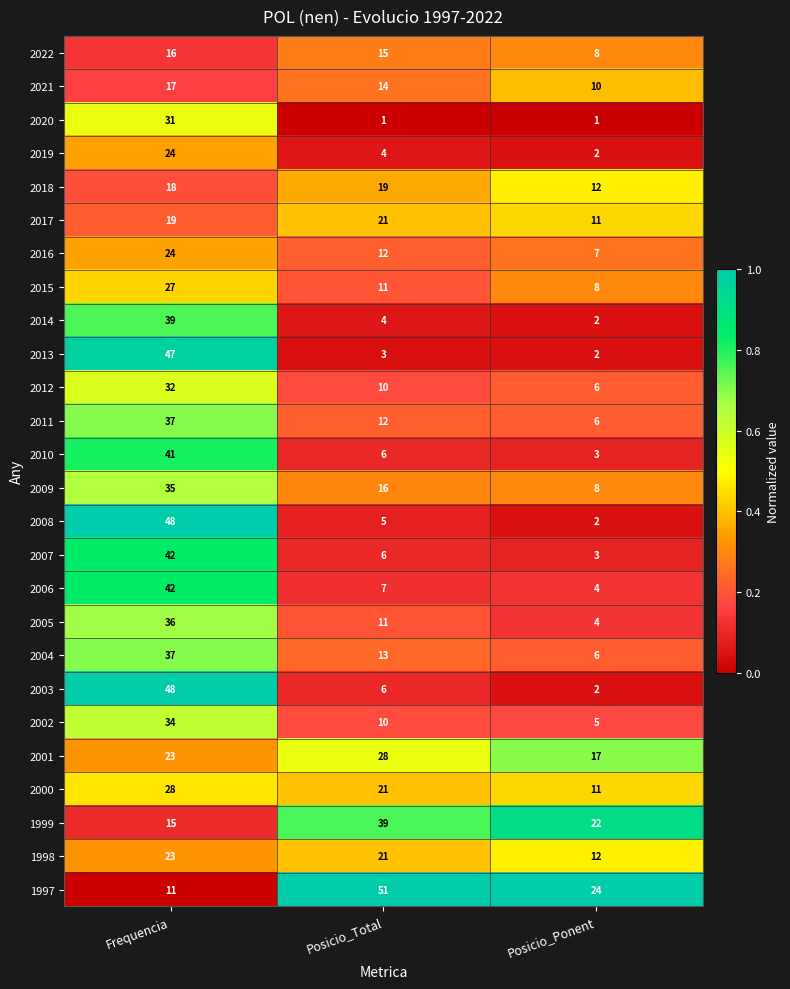

List the labels in order of 2008 value, smallest first.

Posicio_Ponent, Posicio_Total, Frequencia